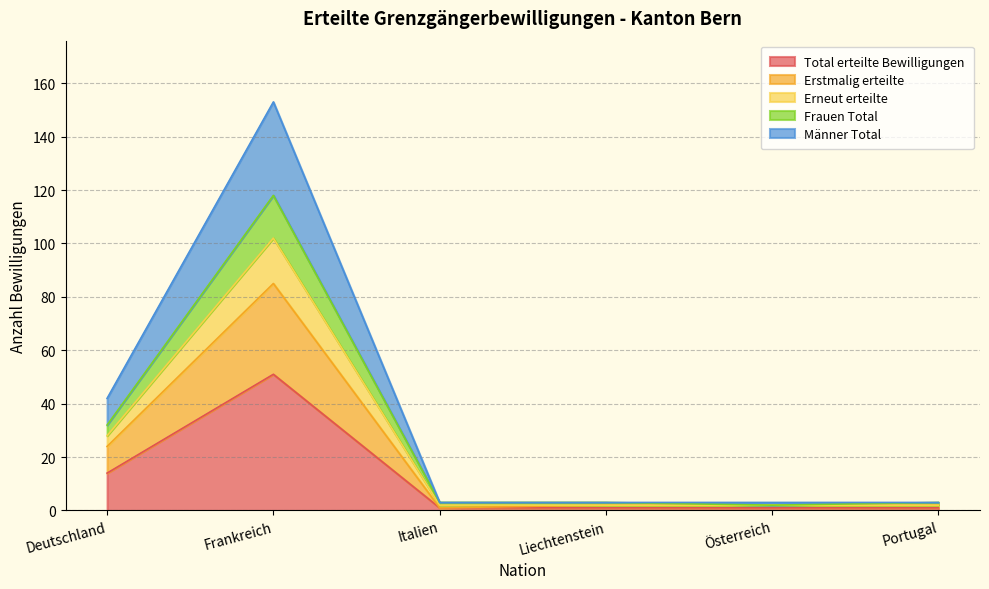

What is the highest value of the Total erteilte Bewilligungen series?

51